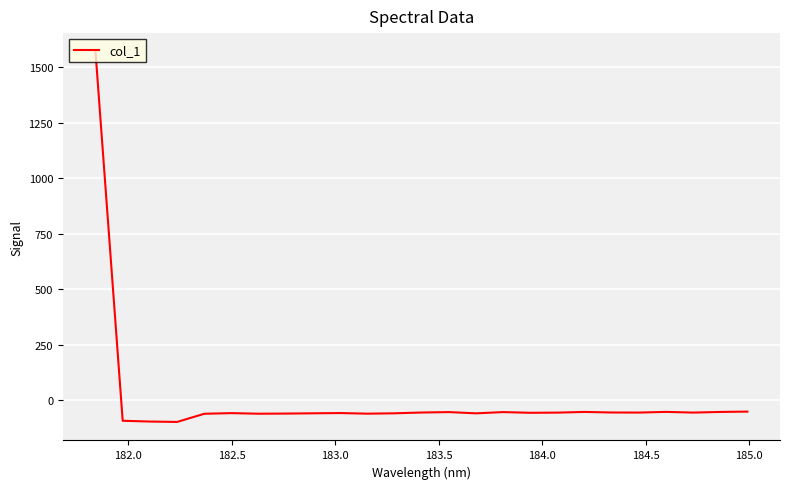

What is the difference between the maximum and minimum values?

1668.8